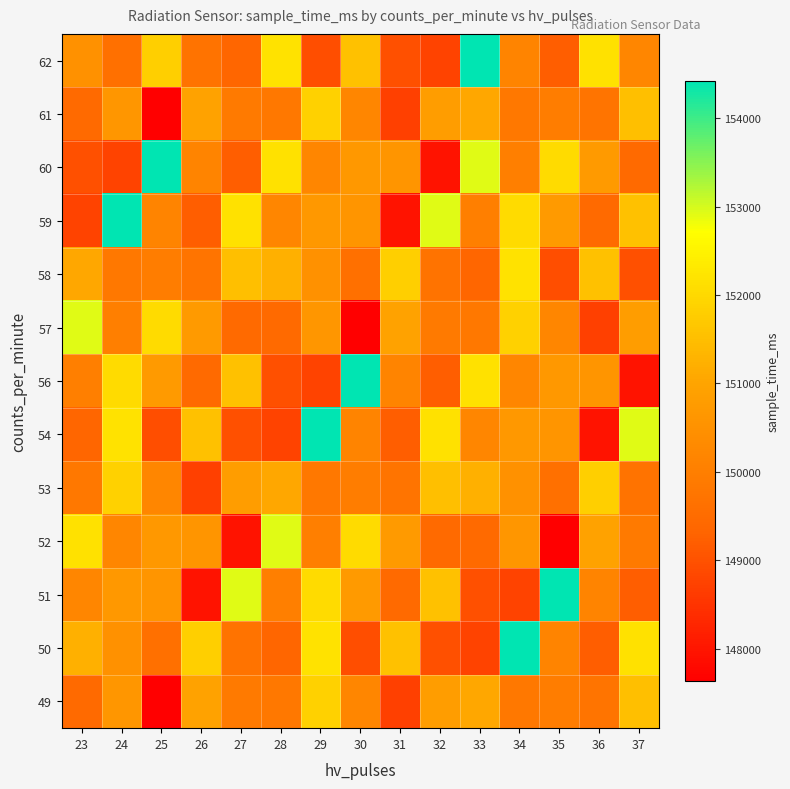

What is the total value across all series at 26?

1951402